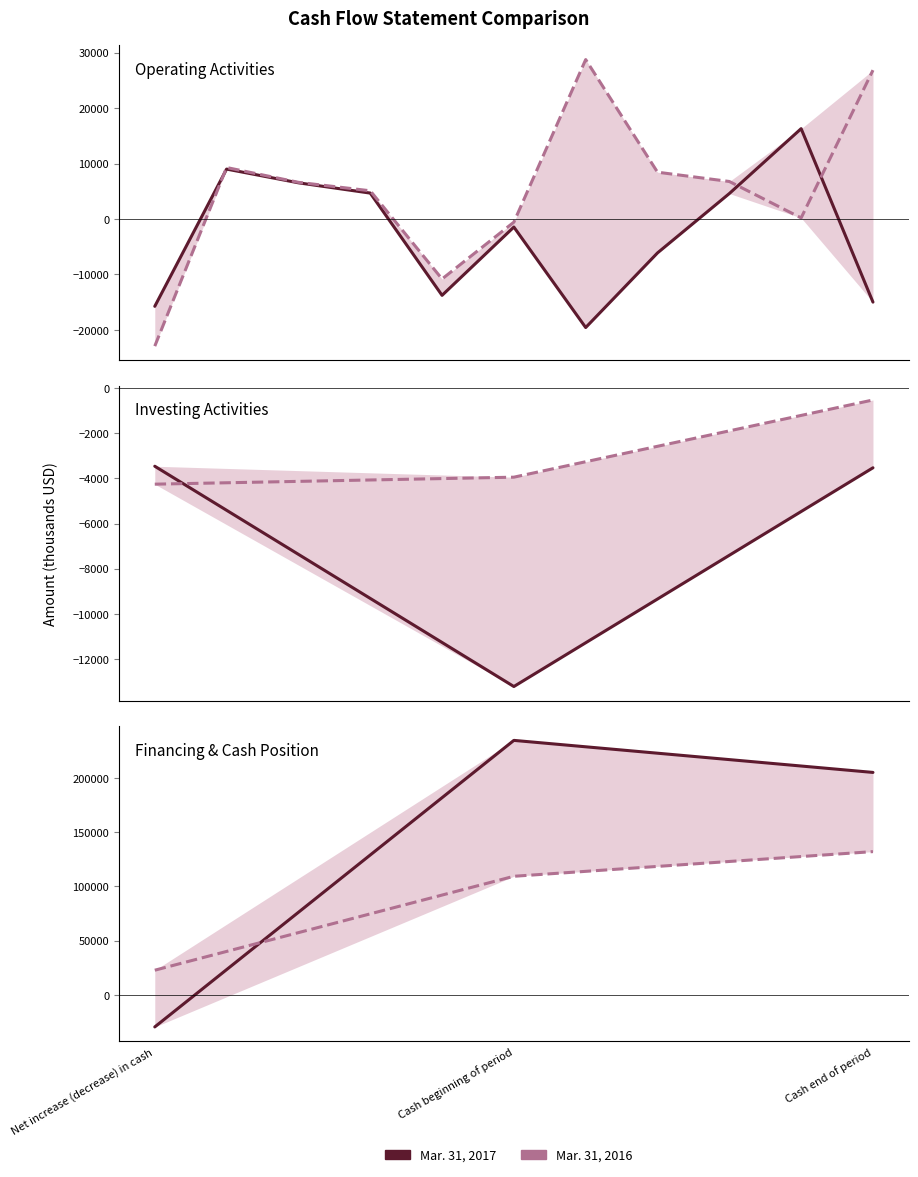

How many lines are shown in the chart?

2